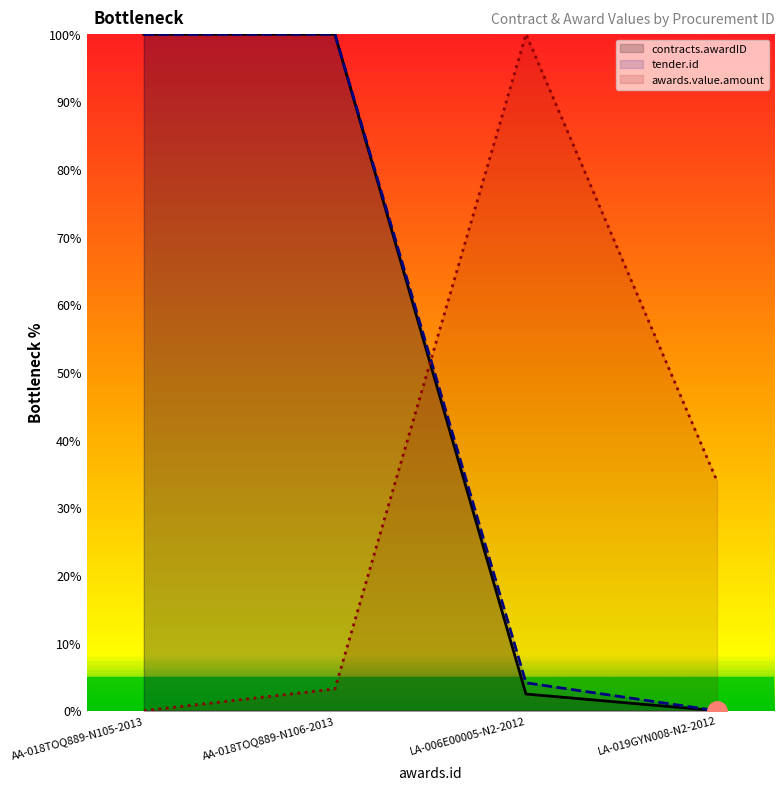

Reading left to right, list all the values displayed in this chart.

contracts.awardID: AA-018TOQ889-N105-2013=100.0	AA-018TOQ889-N106-2013=100.0	LA-006E00005-N2-2012=2.5	LA-019GYN008-N2-2012=0.0
tender.id: AA-018TOQ889-N105-2013=100.0	AA-018TOQ889-N106-2013=100.0	LA-006E00005-N2-2012=4.1	LA-019GYN008-N2-2012=0.0
awards.value.amount: AA-018TOQ889-N105-2013=0.0	AA-018TOQ889-N106-2013=3.2	LA-006E00005-N2-2012=100.0	LA-019GYN008-N2-2012=33.9